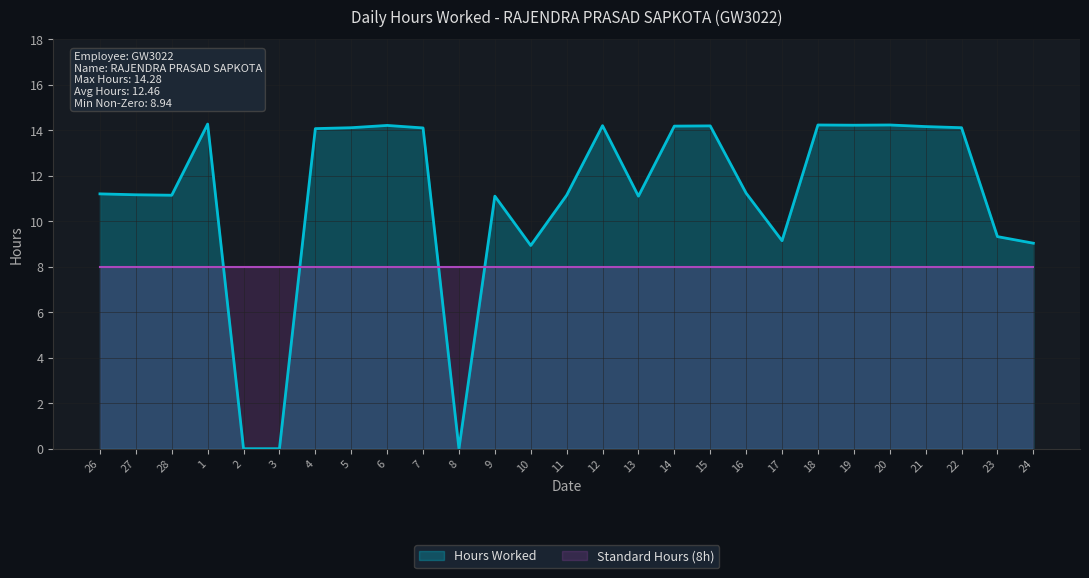

Reading left to right, extract all data points from this chart.

26=11.2	27=11.2	28=11.2	1=14.3	2=0.0	3=0.0	4=14.1	5=14.1	6=14.2	7=14.1	8=0.0	9=11.1	10=8.9	11=11.2	12=14.2	13=11.1	14=14.2	15=14.2	16=11.2	17=9.2	18=14.2	19=14.2	20=14.2	21=14.2	22=14.1	23=9.3	24=9.0